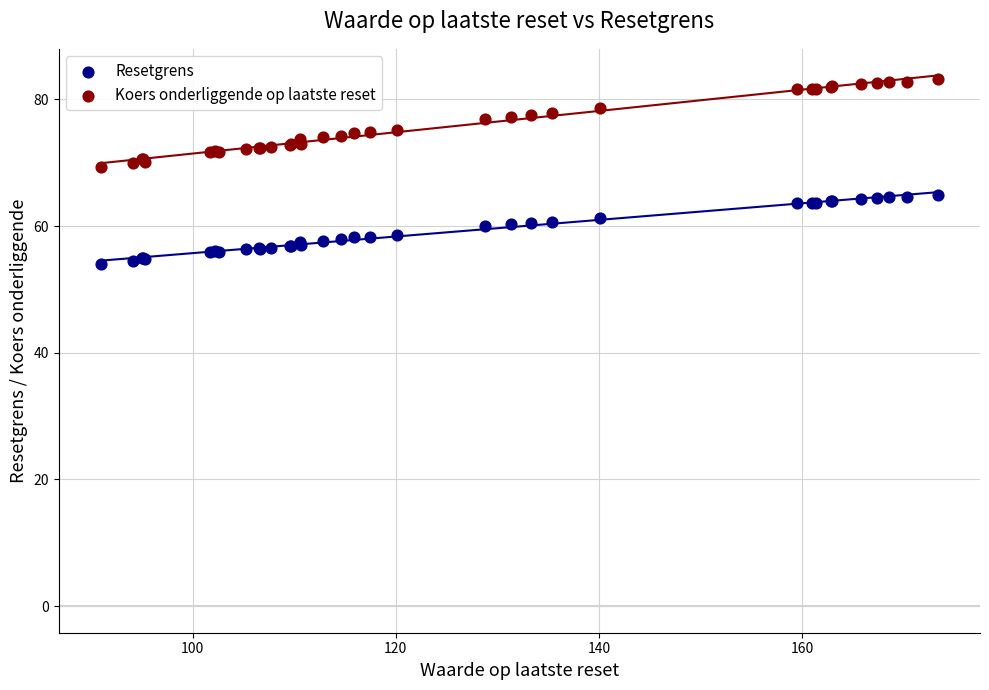

Which series reaches the maximum Y coordinate?

Koers onderliggende op laatste reset